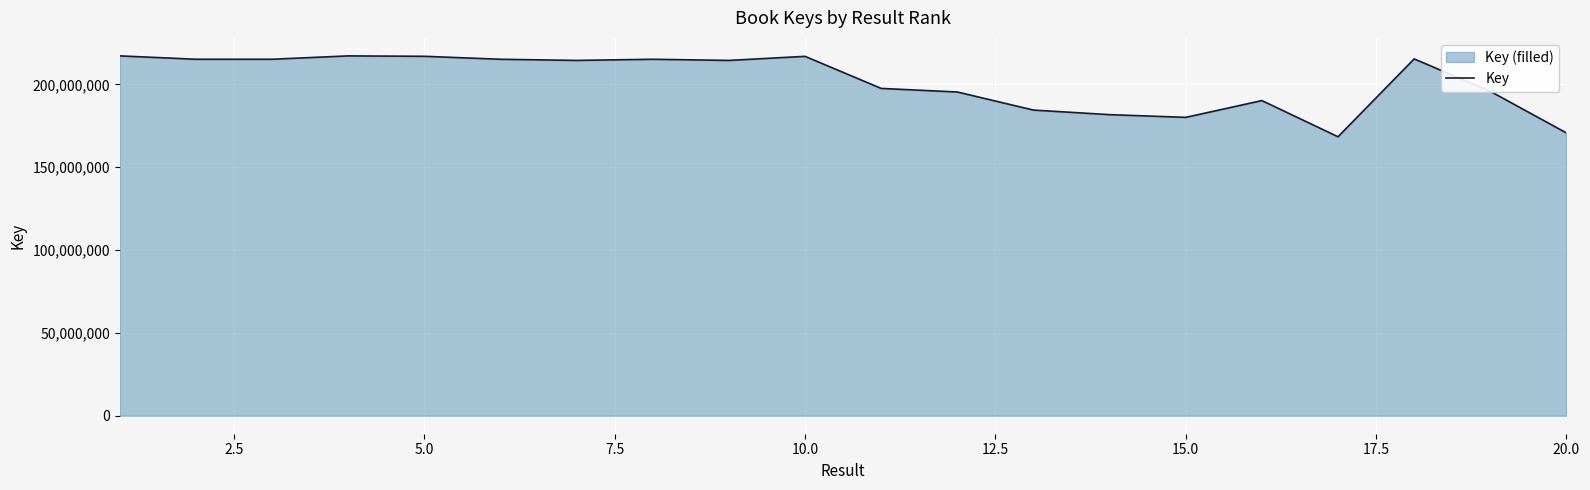

Does the chart display data point markers on the line(s)?

No